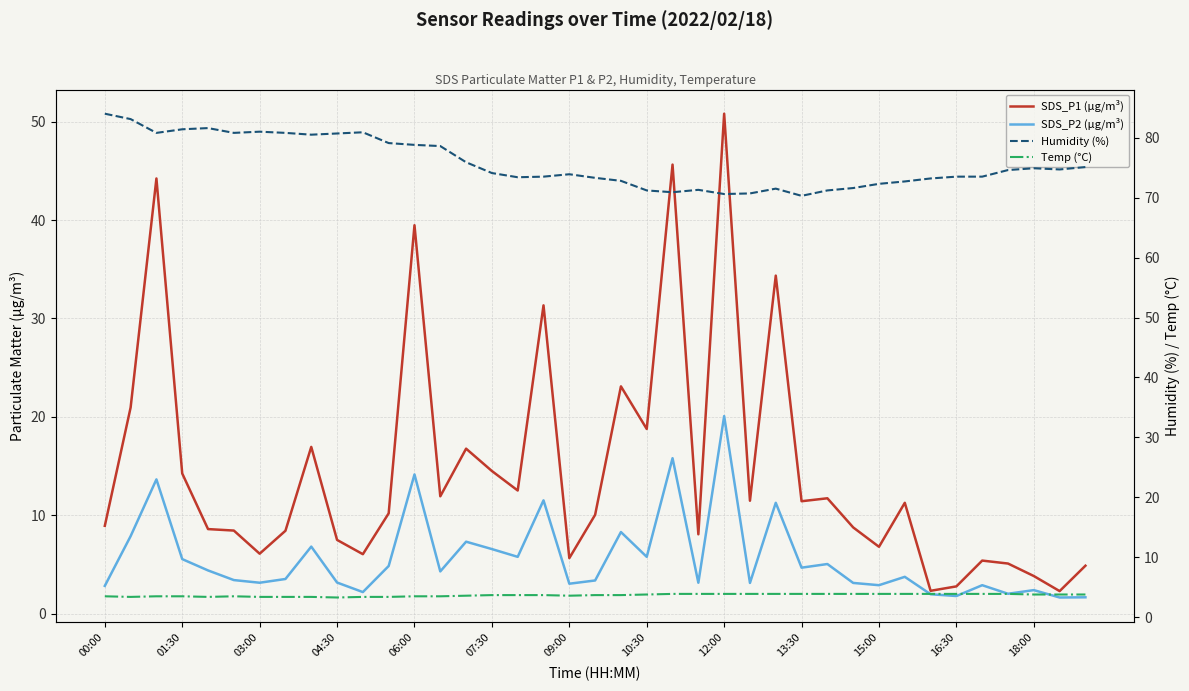

At which label does Humidity (%) reach its peak?

00:00